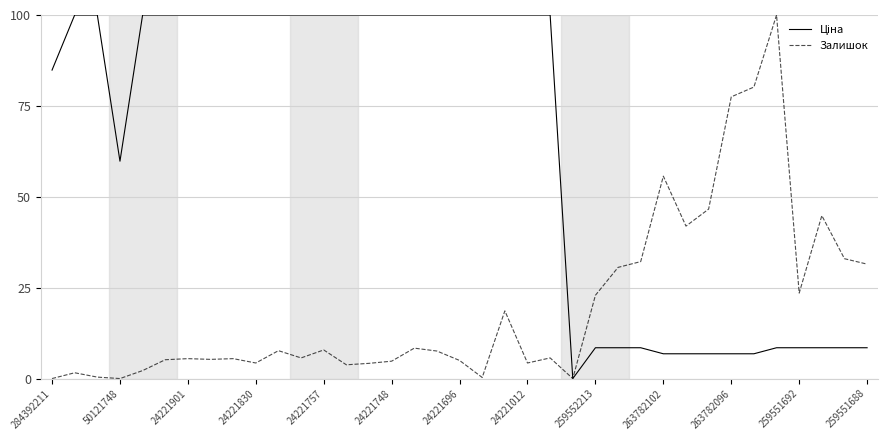

What is the maximum value shown in the chart?

100.0